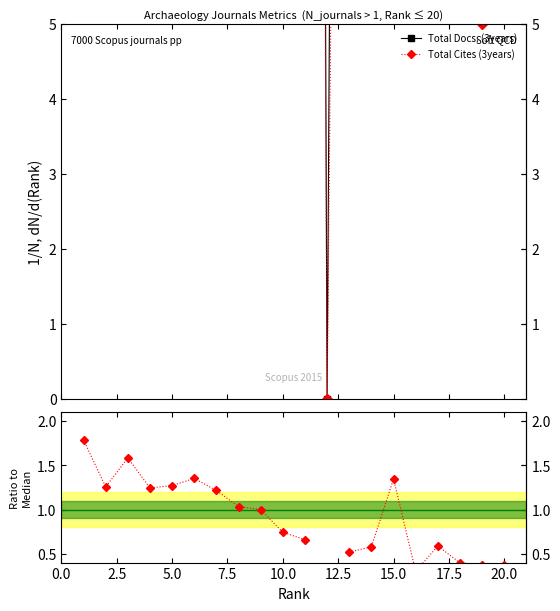

True or false: Cites/Docs (ratio) and Total Cites (3years) intersect in this chart.

False